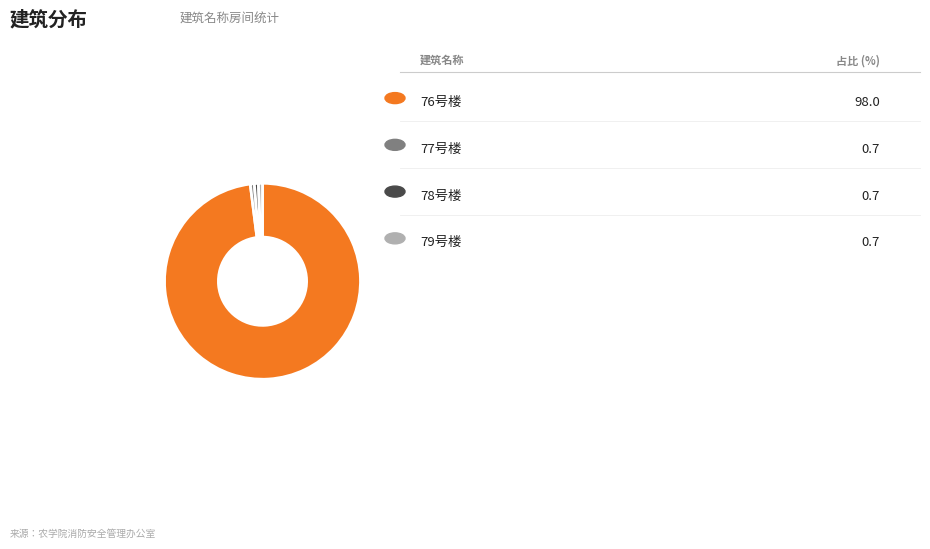

How many segments does this pie chart have?

4